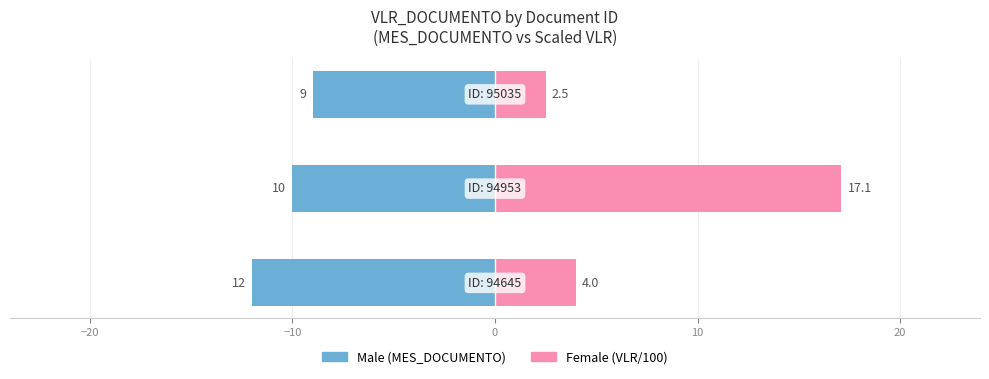

How many distinct data groups are displayed?

2